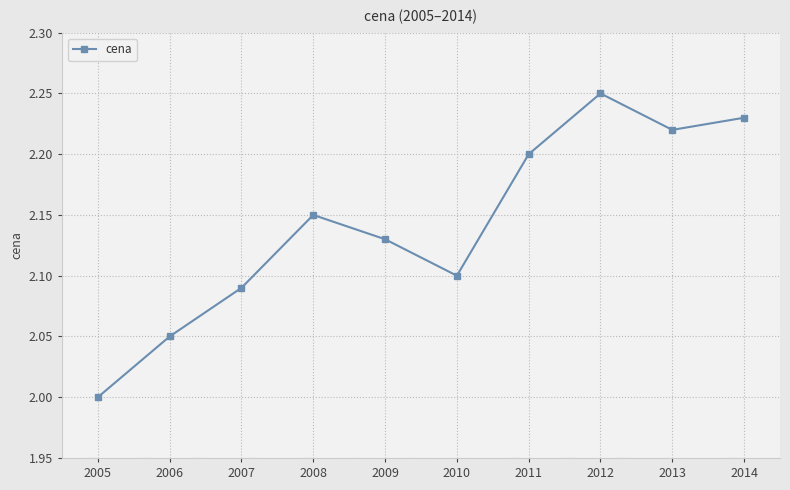

Between 2011 and 2012, which is larger?

2012